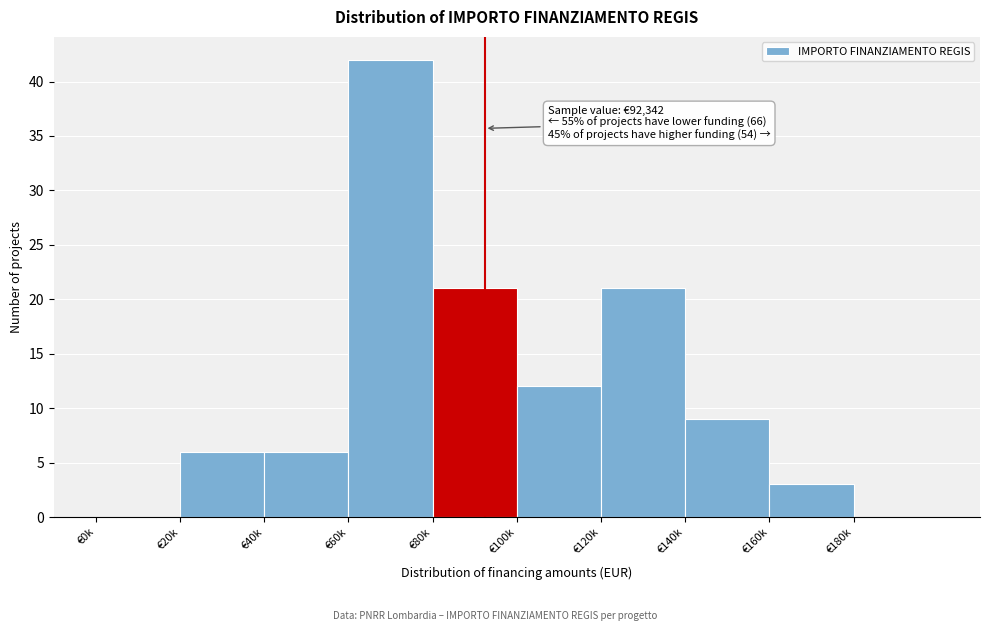

Reading left to right, extract all data points from this chart.

€0k=0	€20k=6	€40k=6	€60k=42	€80k=21	€100k=12	€120k=21	€140k=9	€160k=3	€180k=0